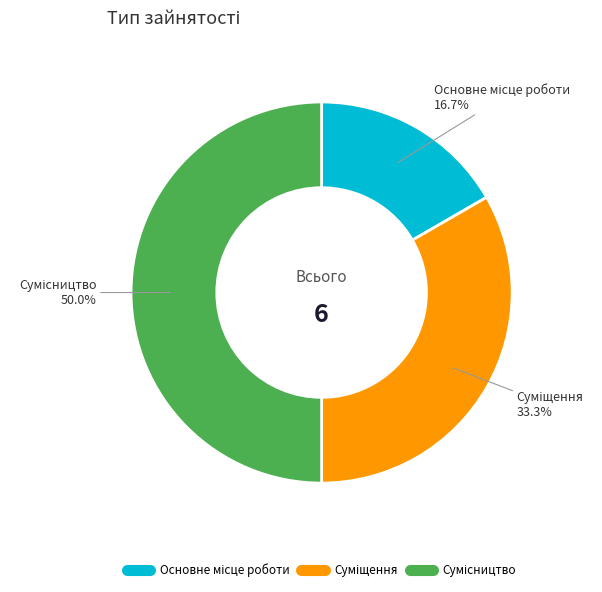

What percentage is the Суміщення slice, to the nearest percent?

33%